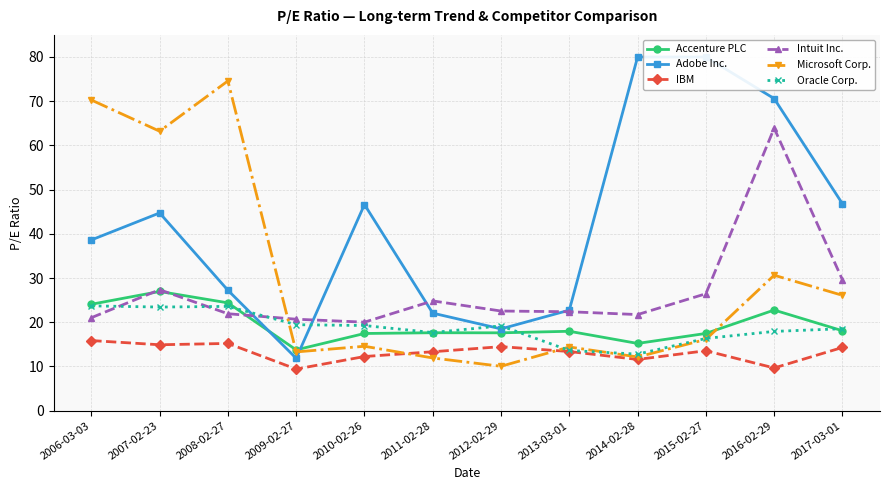

Reading left to right, what are all the values shown in this chart?

Accenture PLC: 24.1	26.9	24.4	13.7	17.4	17.6	17.6	17.9	15.2	17.5	22.8	18.1
Adobe Inc.: 38.6	44.7	27.2	11.8	46.6	22.1	18.5	22.7	80.0	80.0	70.6	46.8
IBM: 15.8	14.9	15.2	9.4	12.2	13.3	14.5	13.4	11.6	13.6	9.7	14.3
Intuit Inc.: 21.0	27.4	21.9	20.7	20.0	24.8	22.5	22.4	21.7	26.4	63.9	29.6
Microsoft Corp.: 70.3	63.2	74.6	13.3	14.6	11.9	10.0	14.4	12.1	16.1	30.6	26.1
Oracle Corp.: 23.7	23.4	23.6	19.4	19.2	17.7	19.2	13.6	12.8	16.3	17.9	18.5